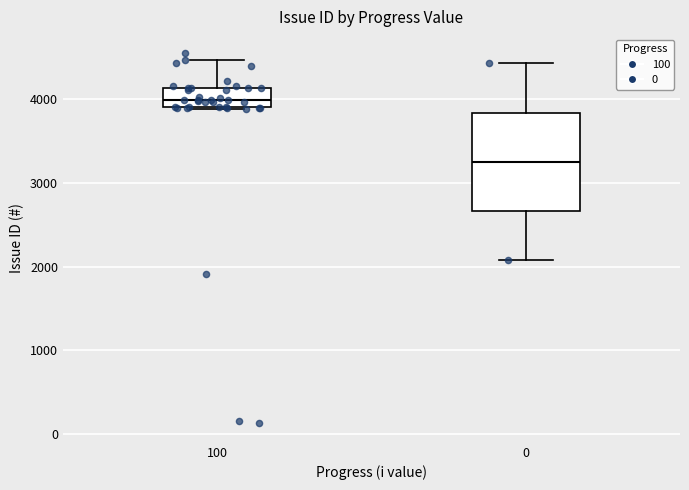

Reading left to right, read every box against the y-axis: the position of its median line, the range the box covers, and the ends of its whiskers. The values are not printed on the chart, so give them approximately, as read against the axis.

100: median 4000, box 3900 to 4100, whiskers 3900 to 4500
0: median 3300, box 2700 to 3800, whiskers 2100 to 4400